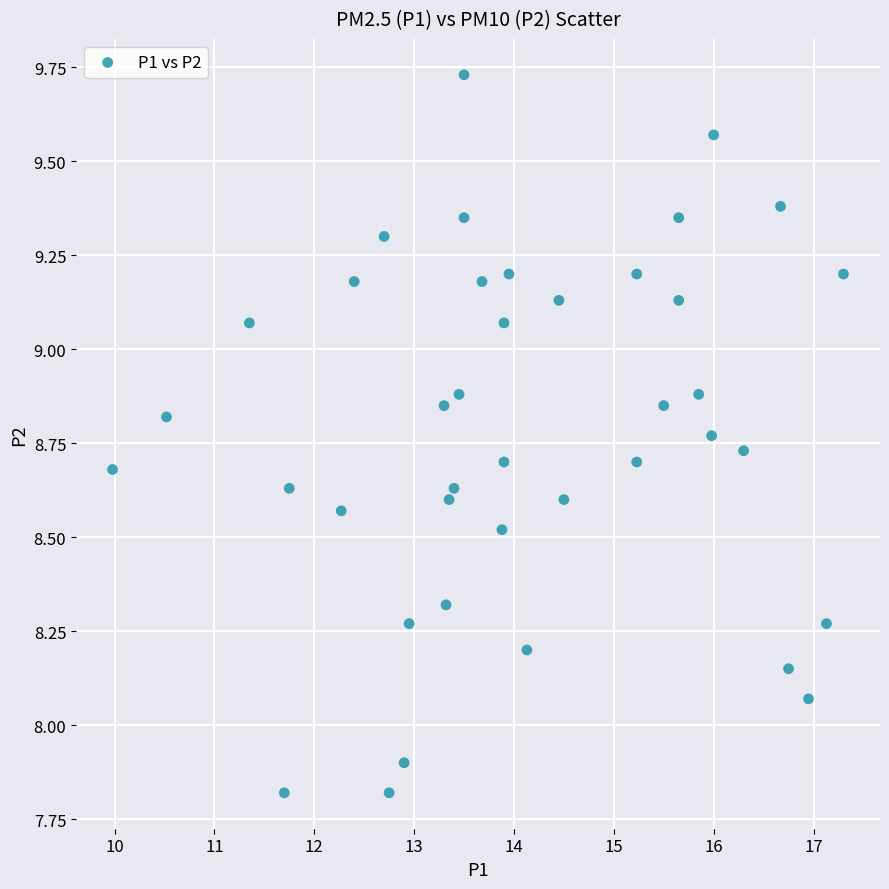

What is the range of X values (max minus min)?

7.3